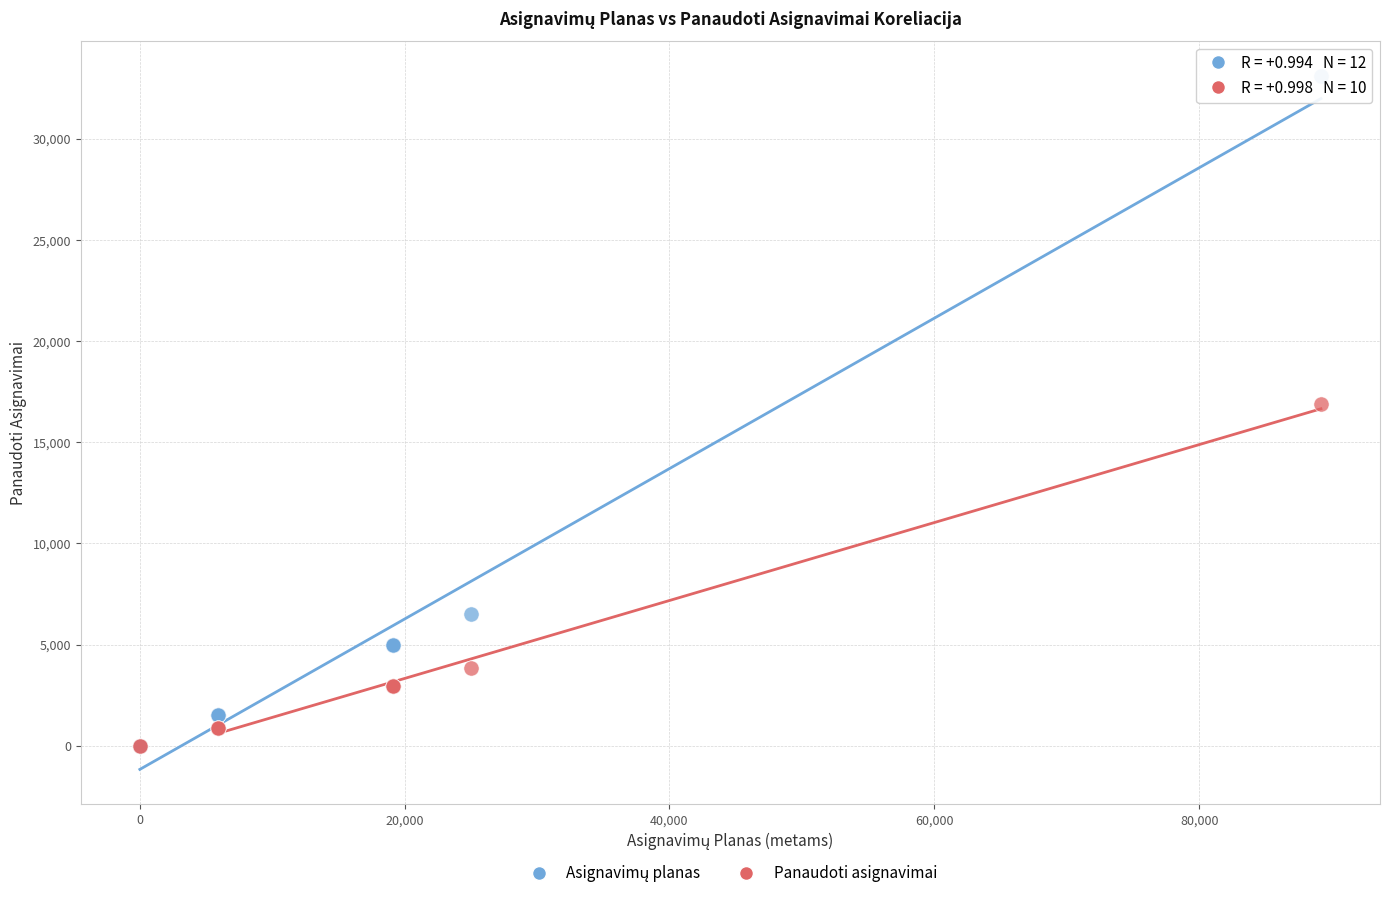

In the Panaudoti asignavimai series, what Y value is closest to 8436?

3829.1